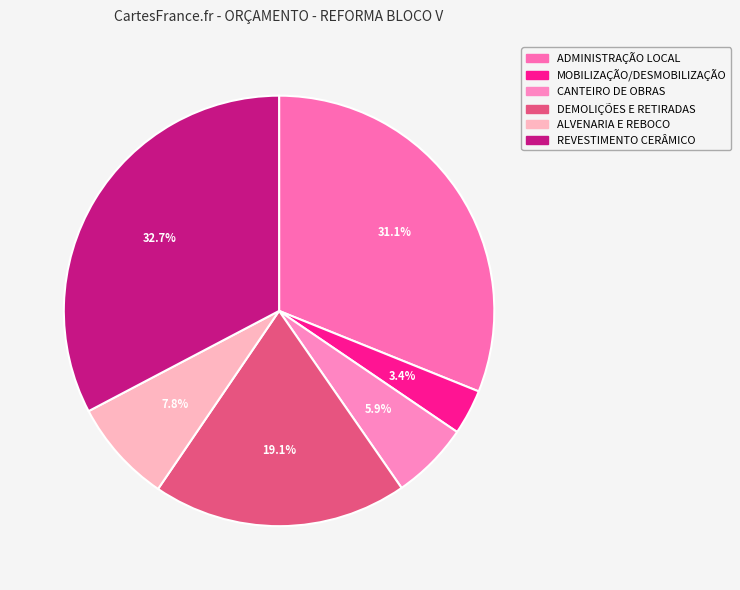

To the nearest percent, what is the combined percentage of CANTEIRO DE OBRAS and REVESTIMENTO CERÂMICO?

39%